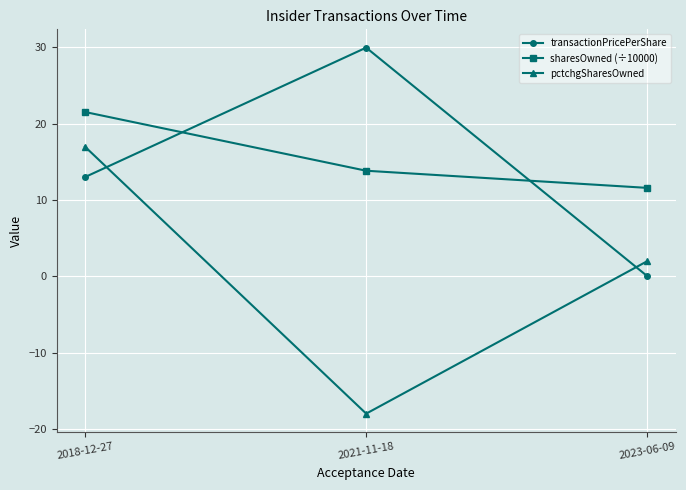

Between 2021-11-18 and 2023-06-09, which series saw the biggest shift?

transactionPricePerShare